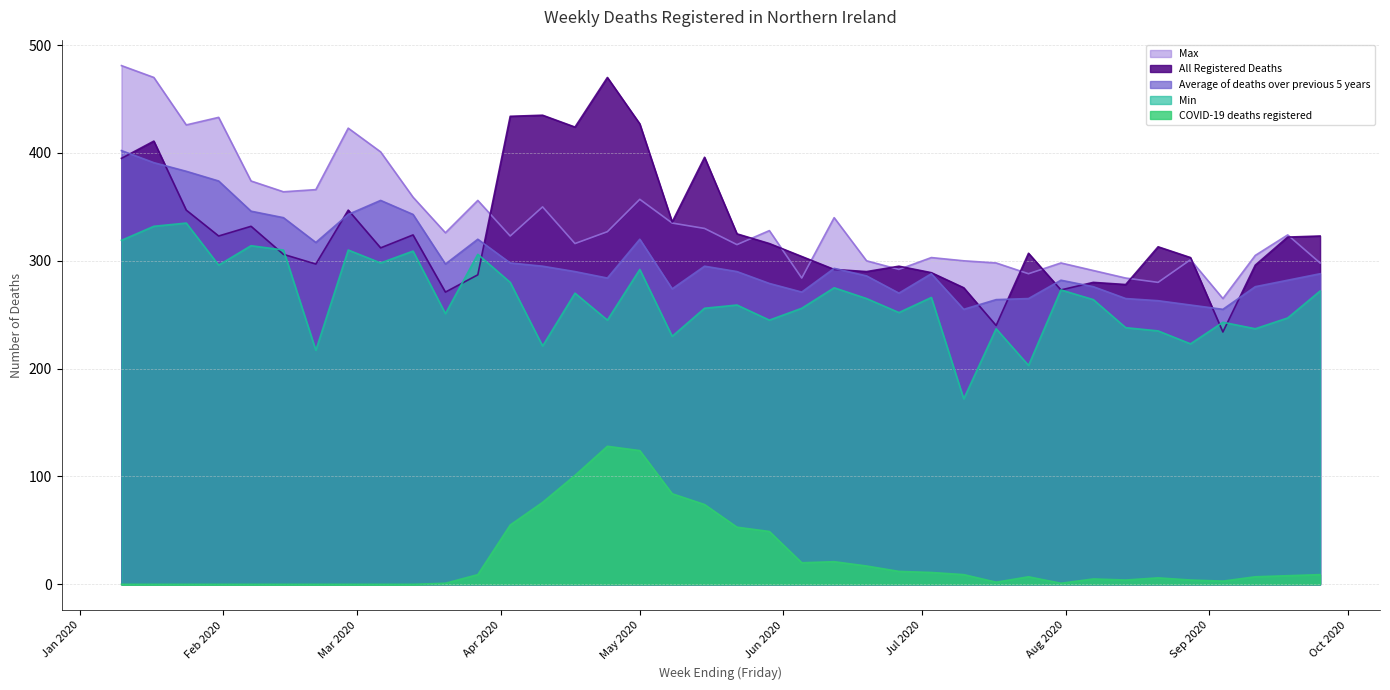

True or false: All Registered Deaths and Max cross at least once.

True